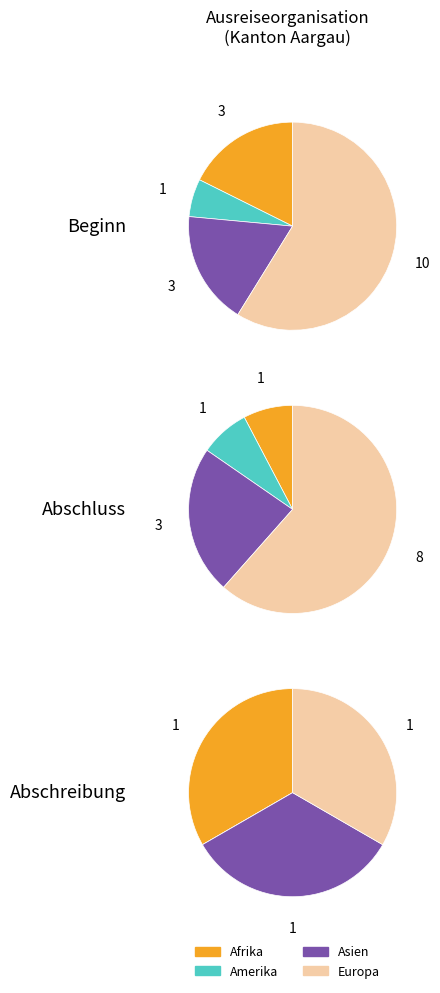

Does any single category account for the majority?

Yes